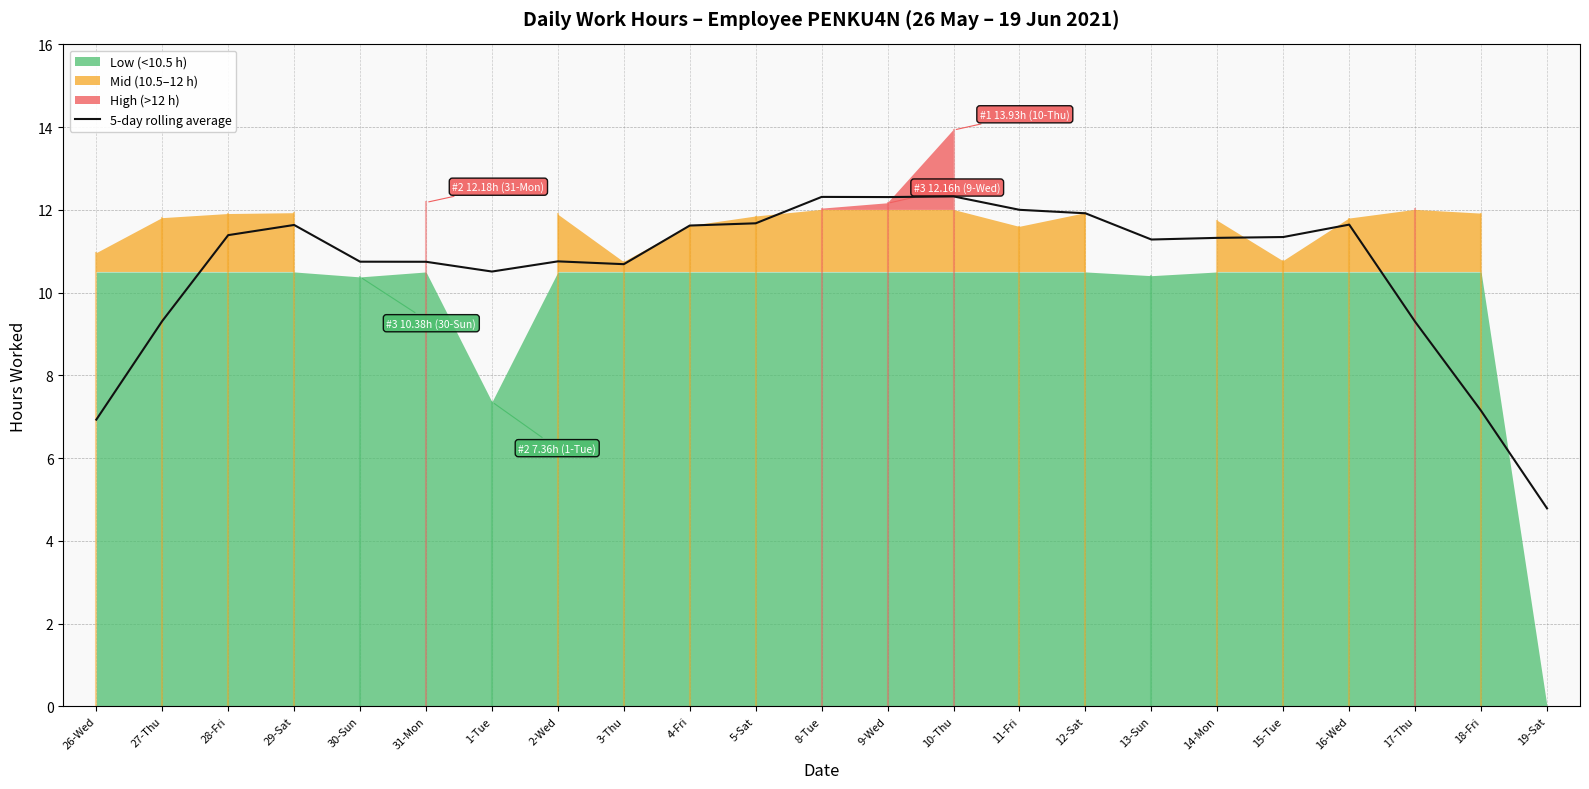

At which category does the data reach its first local peak?

29-Sat